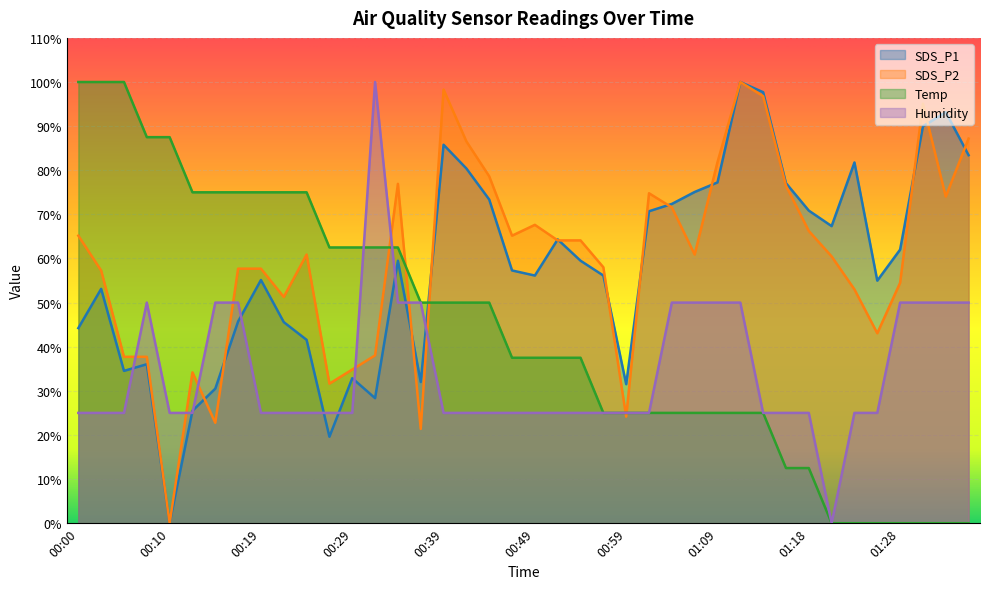

At which category is the sum across all series the highest?

01:11